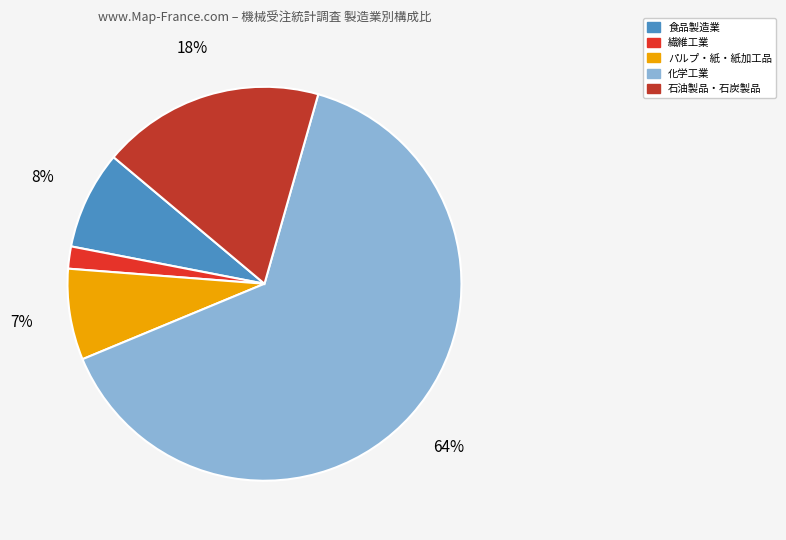

How many segments does this pie chart have?

5